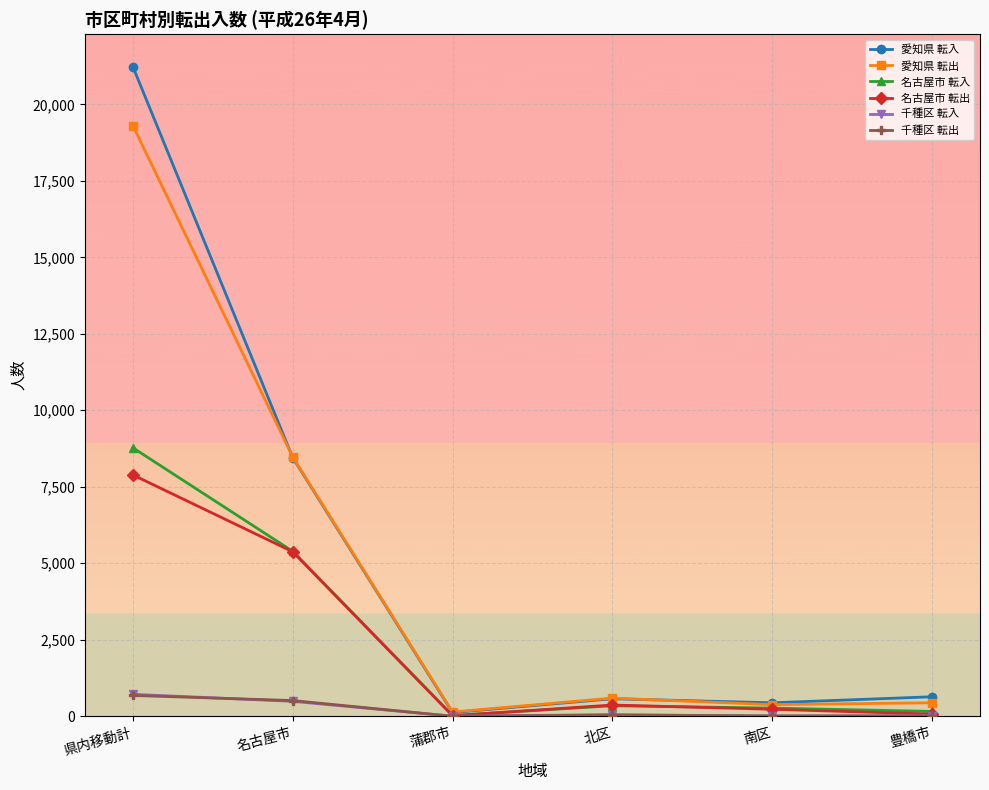

True or false: 名古屋市 転入 has more than 0 points higher than both neighbors.

True